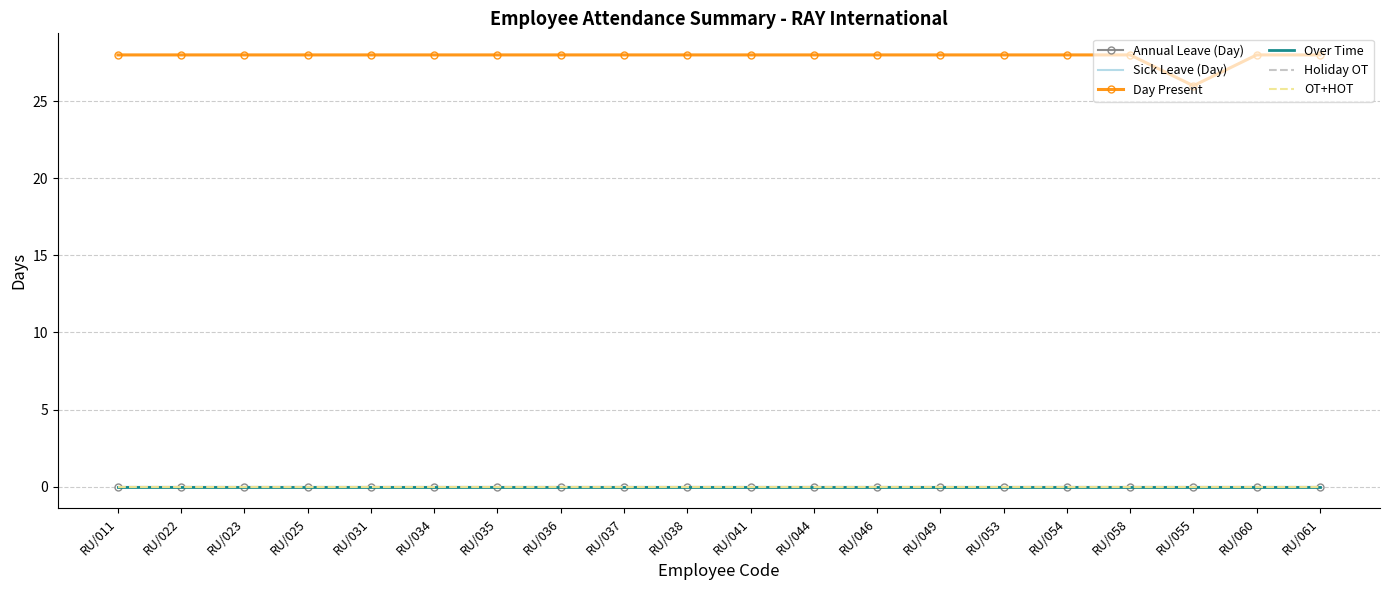

How many series are shown in this chart?

6